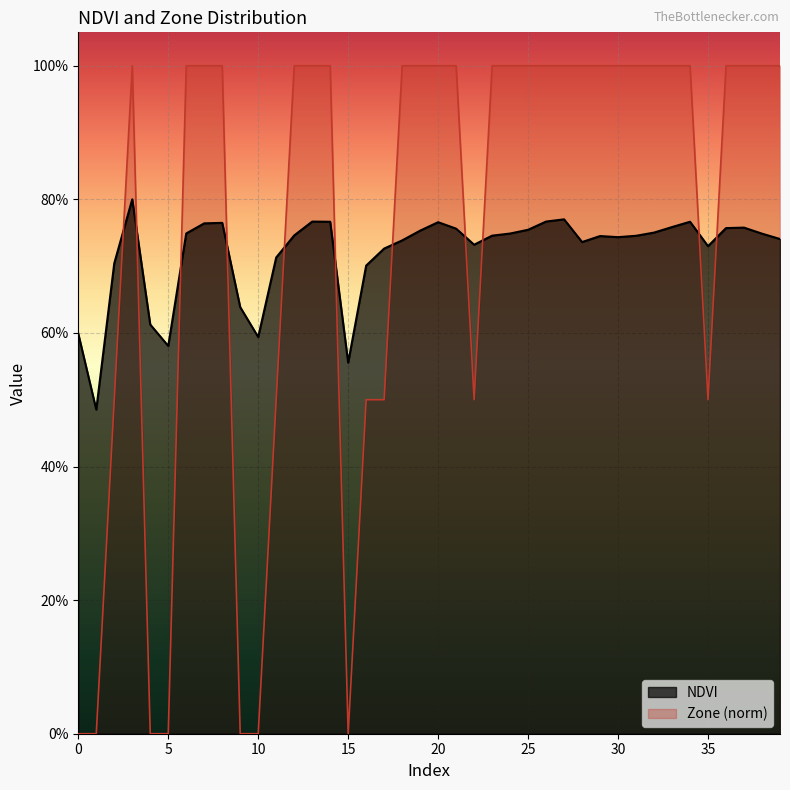

What is the value of the NDVI point at the 29th from the left?

0.7